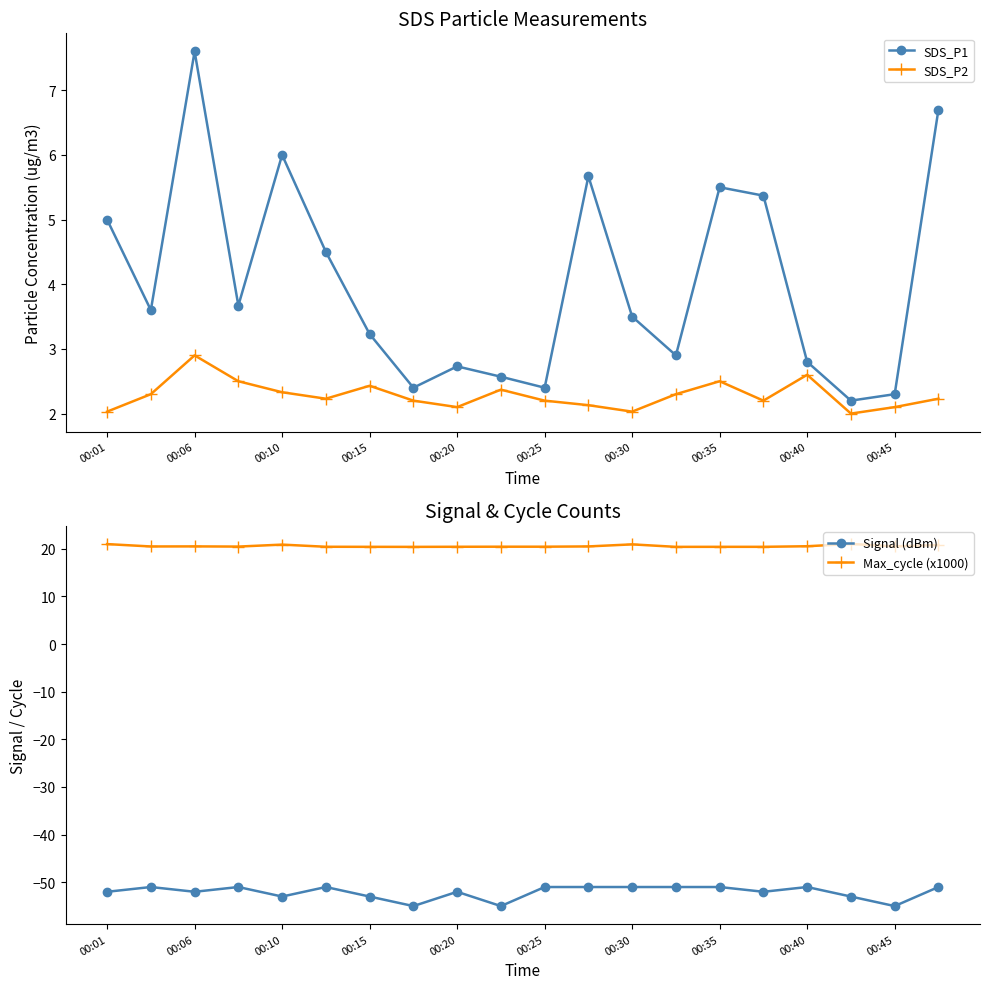

How many Signal (dBm) values are between -53 and -51?

17